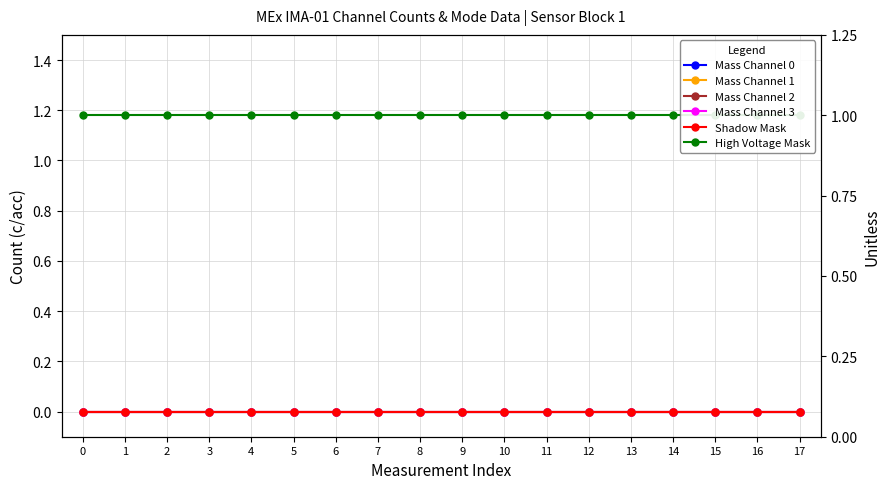

How many data points does each series have?

18